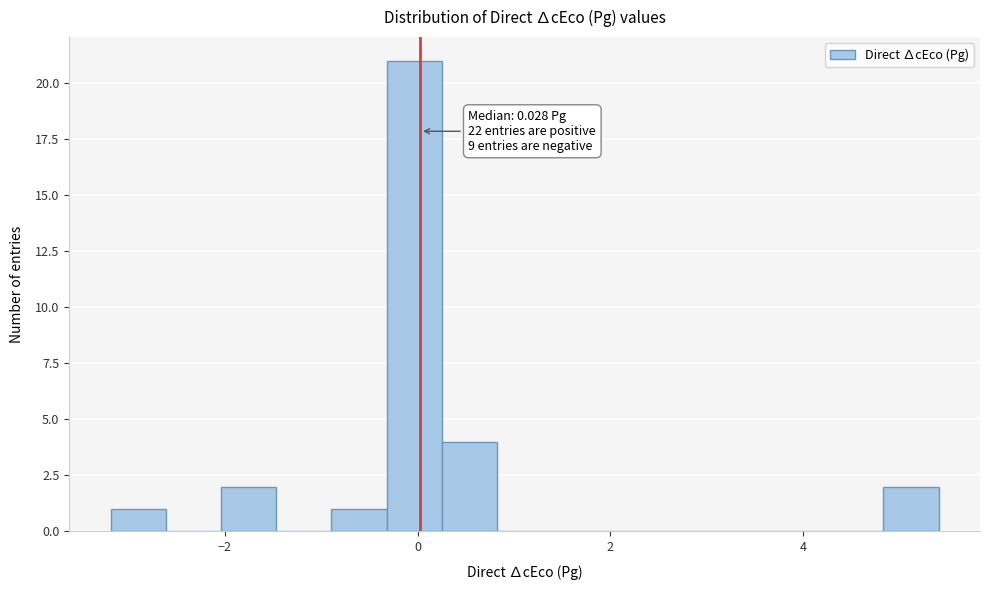

Around what value on the x-axis is the tallest bar? Give the approximate position of its centre, as read against the axis.

0.0